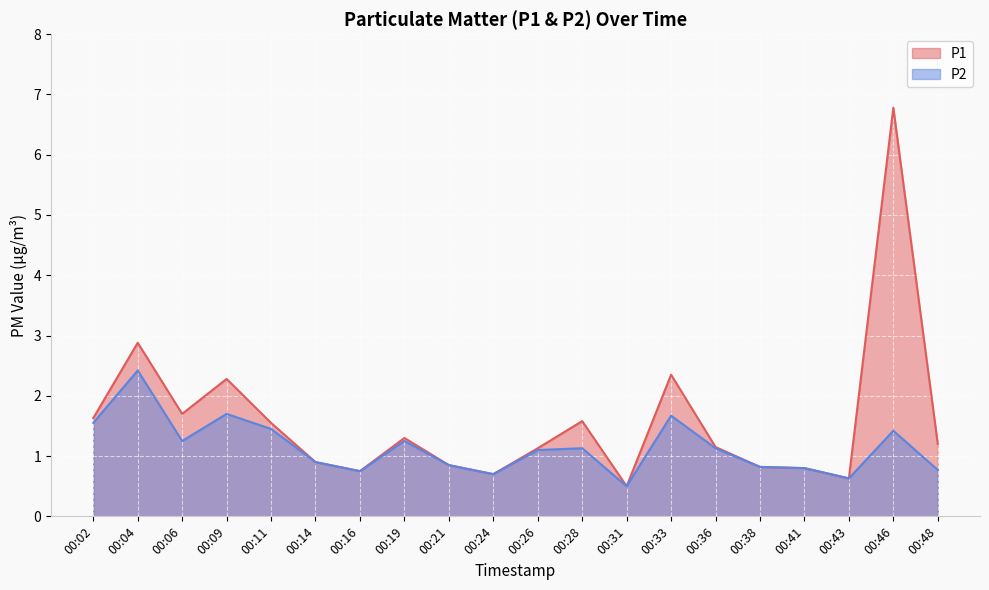

What is the spread (max minus min) of values at 00:19?

0.1